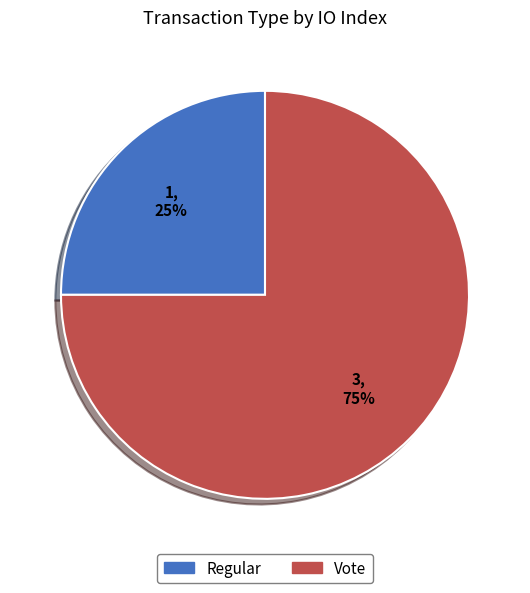

Is the sum of Regular and Vote greater than half?

Yes